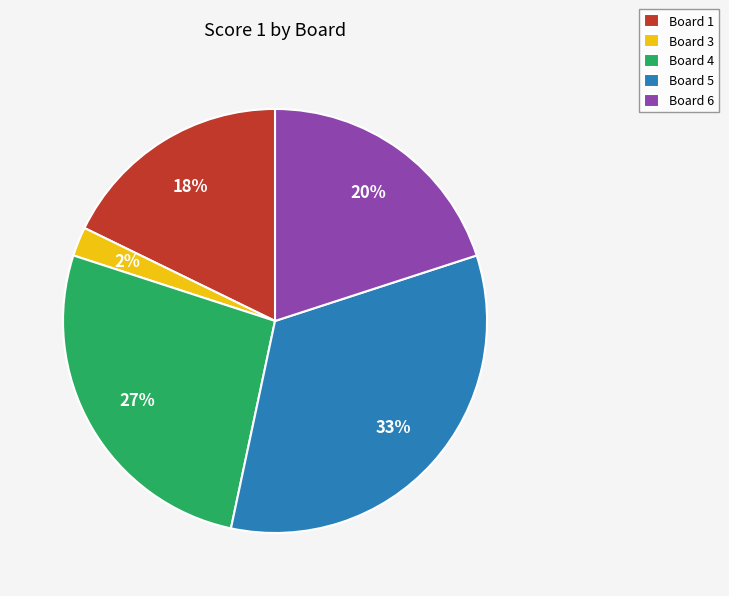

How many segments does this pie chart have?

5